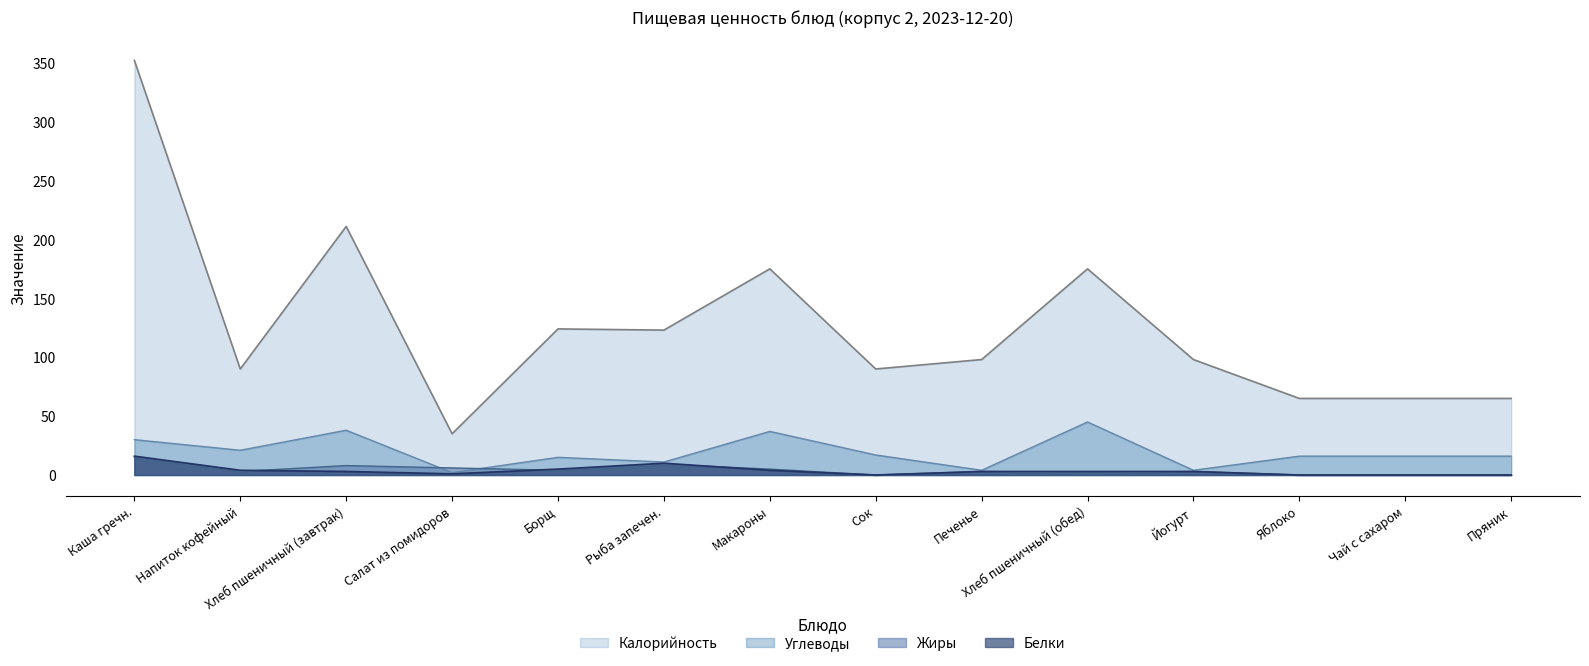

True or false: Жиры has more than 2 points higher than both neighbors.

True